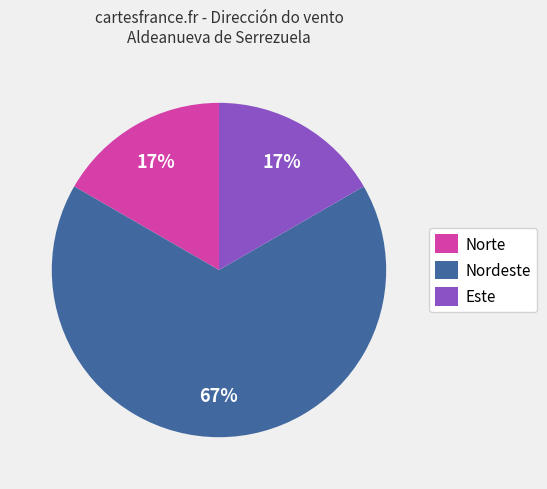

What percentage is the Norte slice, to the nearest percent?

17%